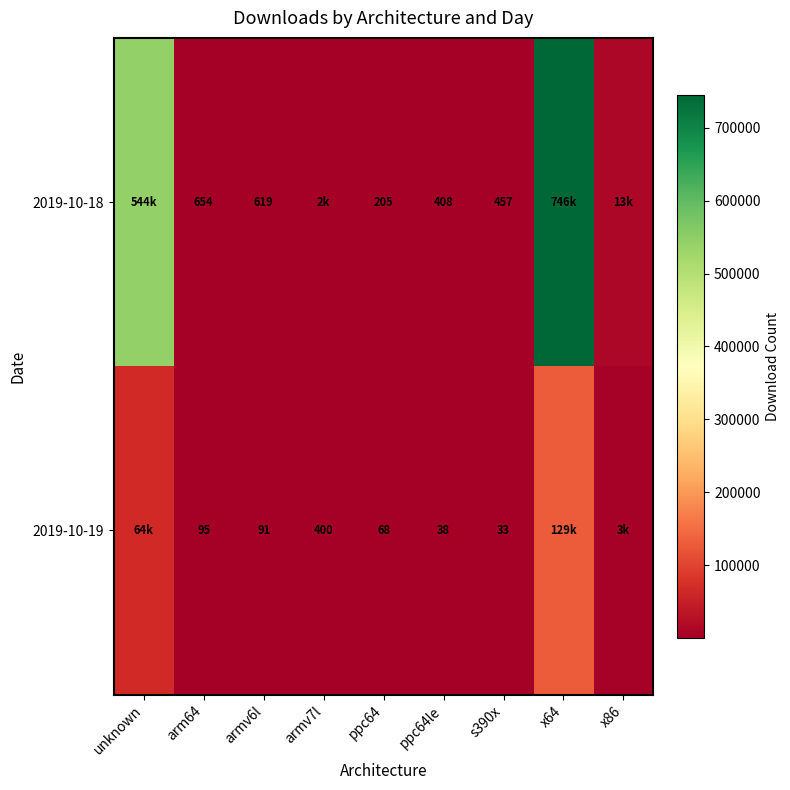

What is the spread (max minus min) of values at ppc64le?

370